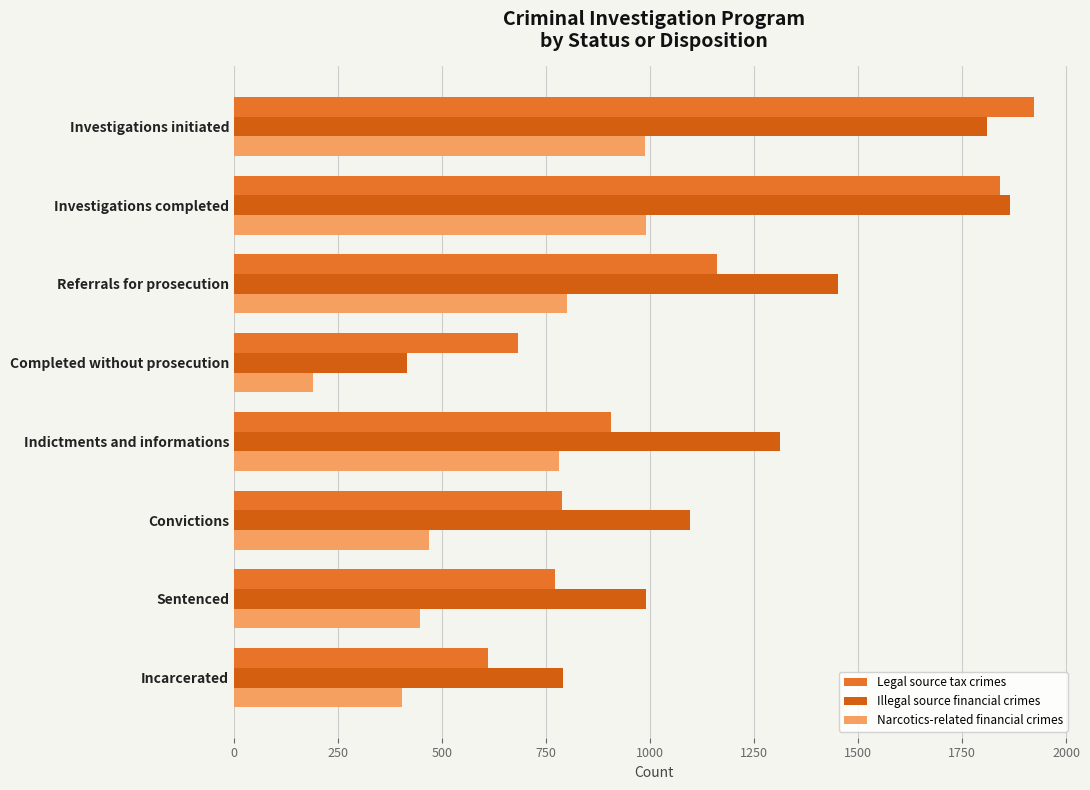

What is the average value of the Narcotics-related financial crimes series?

633